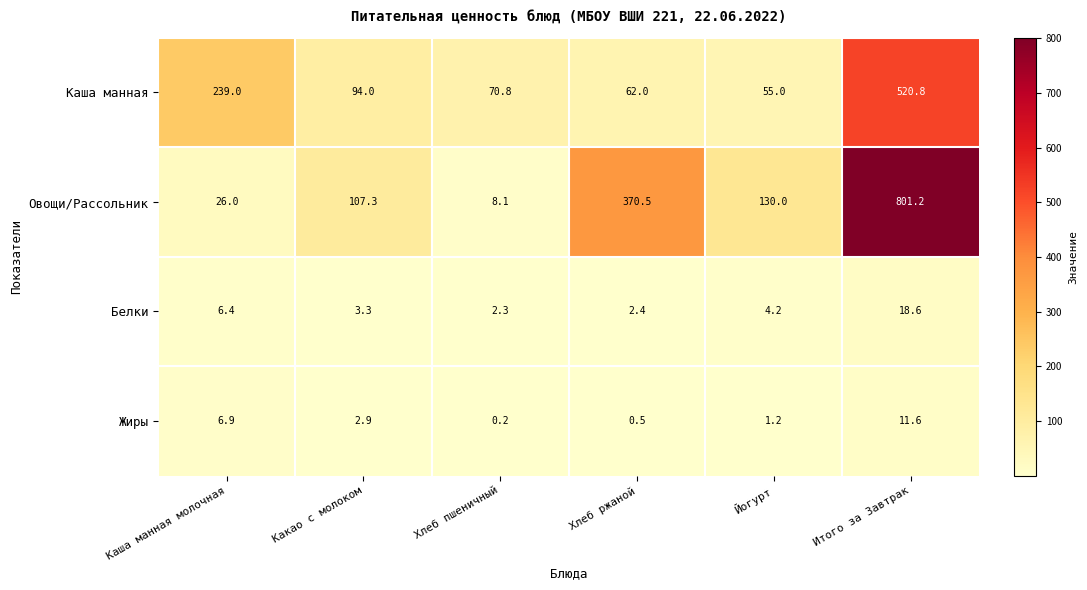

At which label does Жиры first exceed 2?

Каша манная молочная